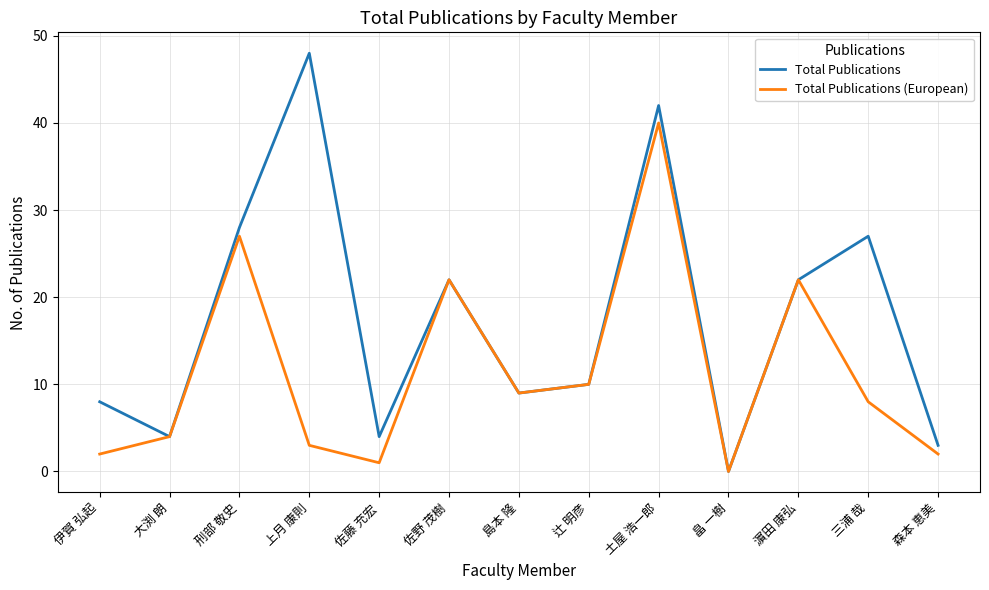

In Total Publications (European), how many points are higher than both neighbors (excluding endpoints)?

4